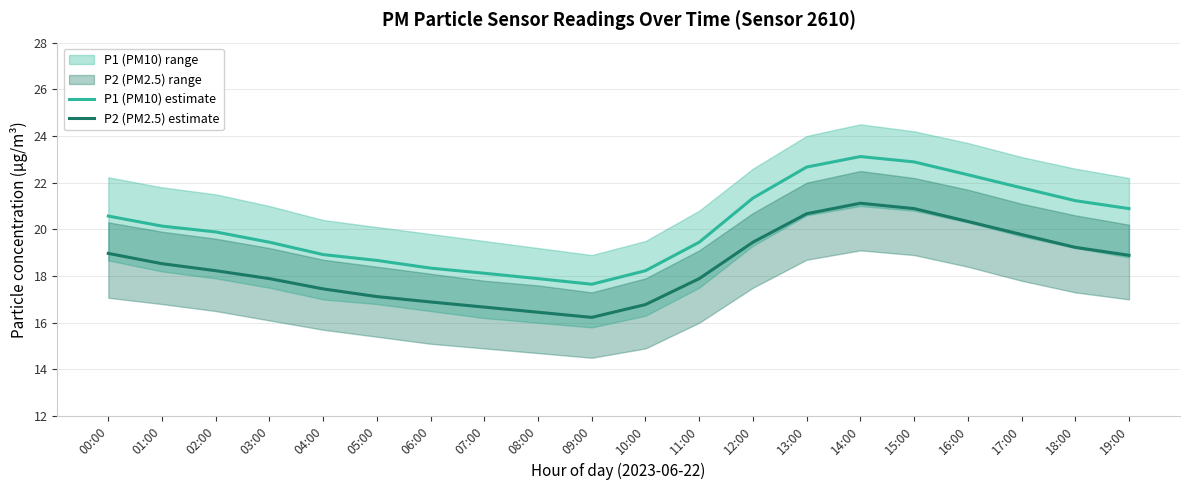

How many lines are shown in the chart?

2